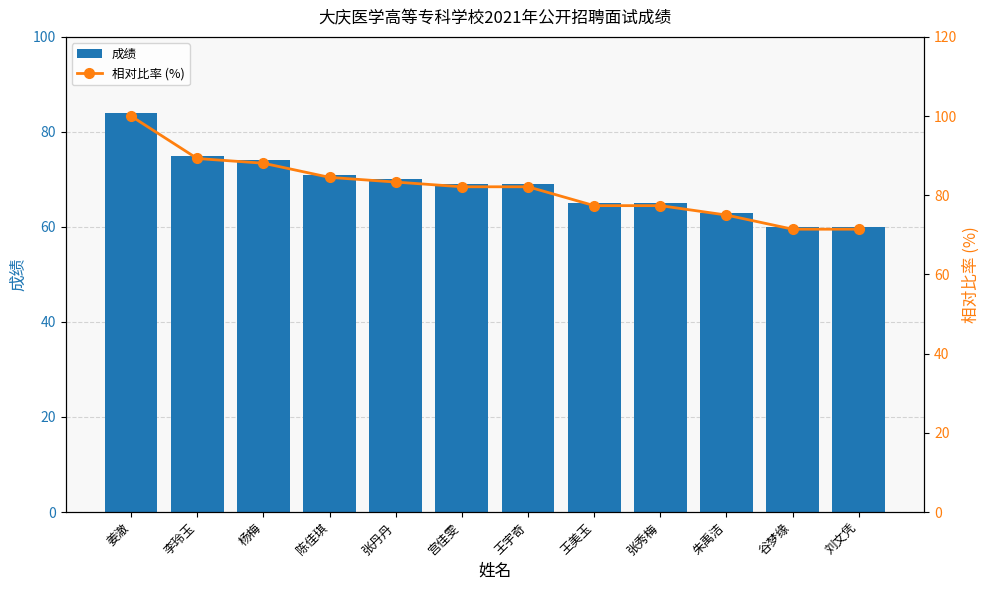

What is the sum of all 相对比率 (%) values?

982.1